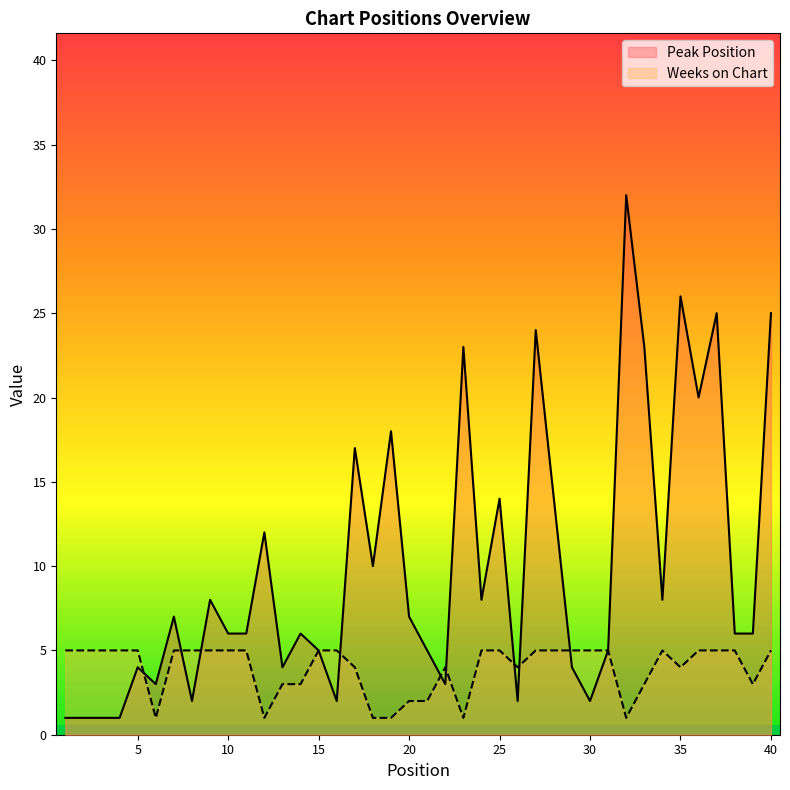

List the series in order of their overall mean, lowest first.

Weeks on Chart, Peak Position